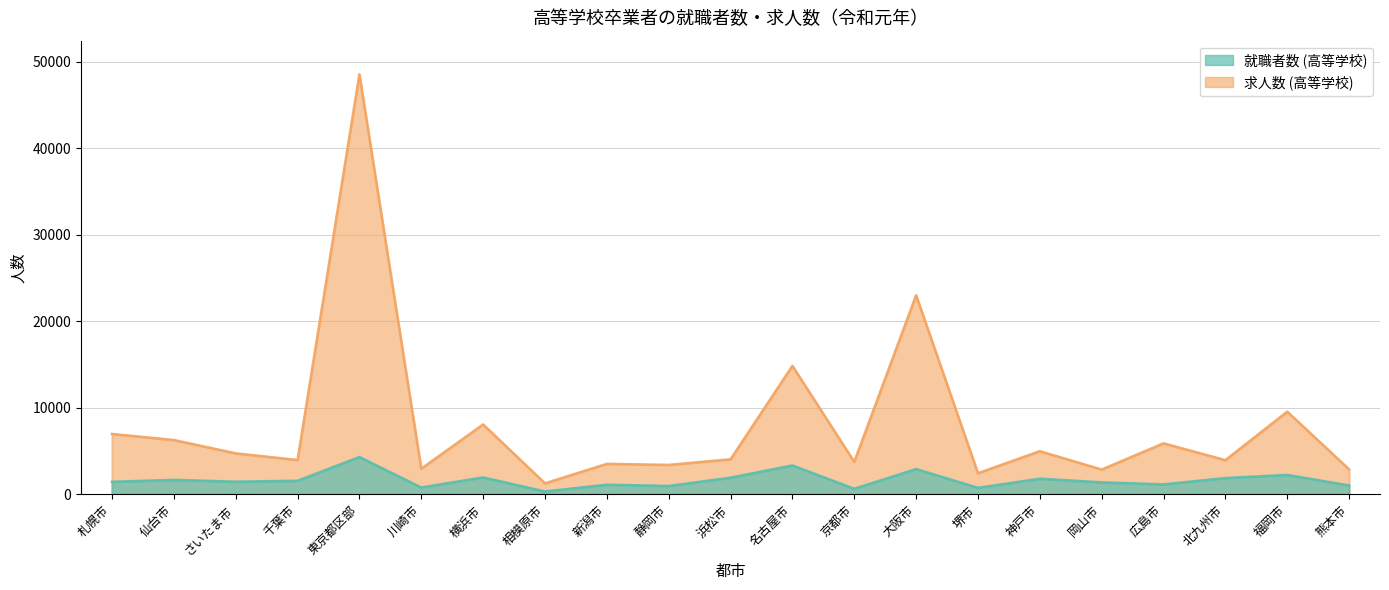

What is the total value across all series at 静岡市?

4370